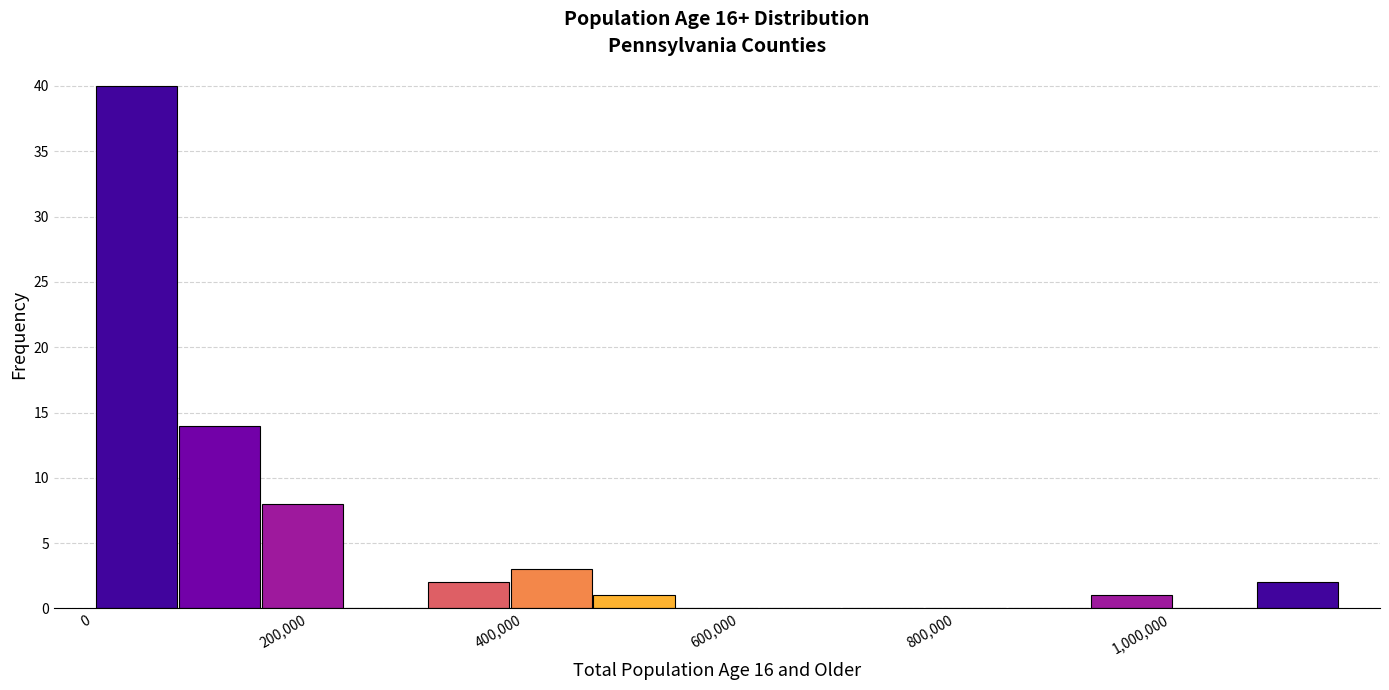

Read against the x-axis, roughly where is the centre of the tallest bar?

40000